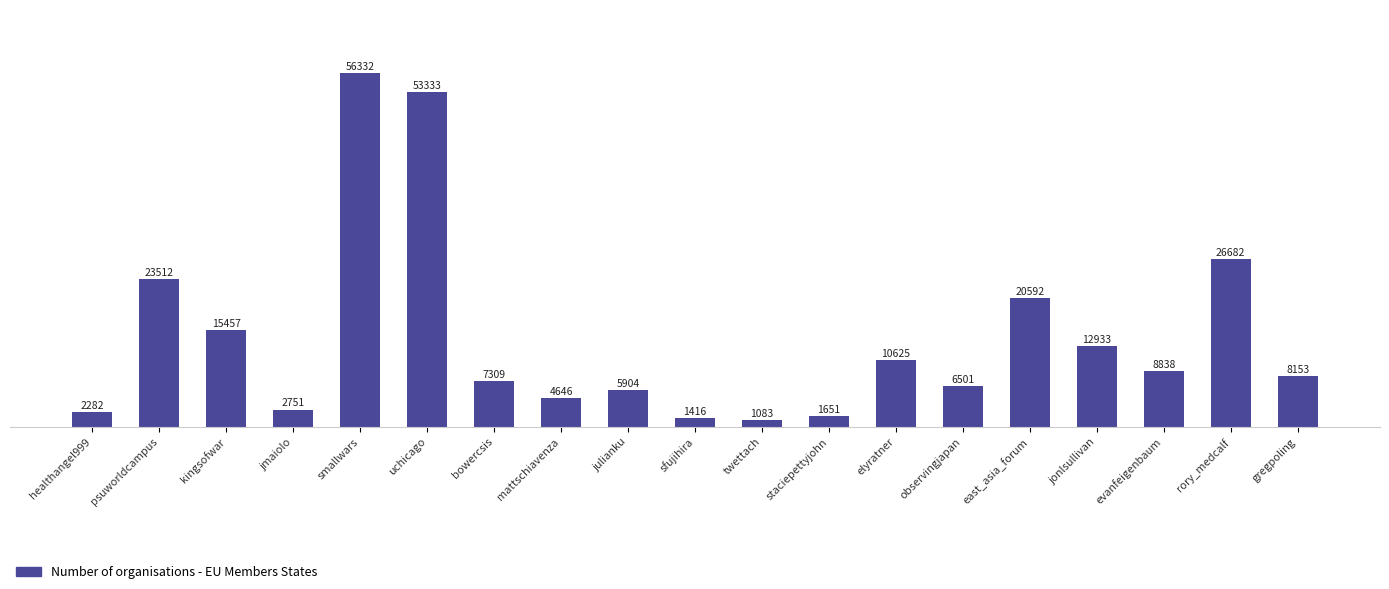

Does the chart contain stacked bars?

No